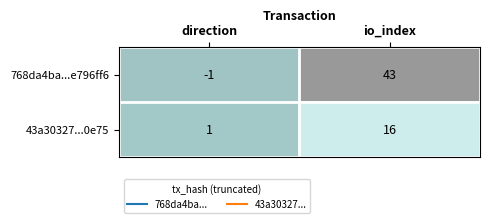

Rank the series by their average value, from lowest to highest.

43a30327...0e75, 768da4ba...e796ff6